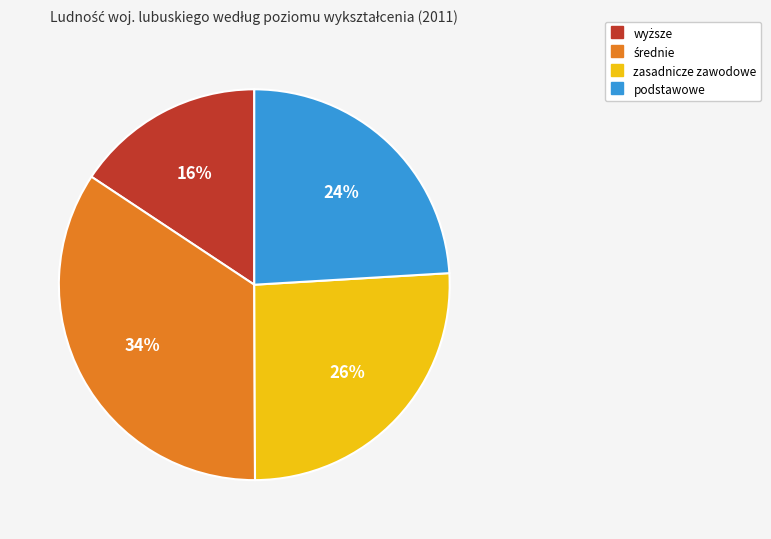

To the nearest percent, what percentage of the pie is zasadnicze zawodowe?

26%